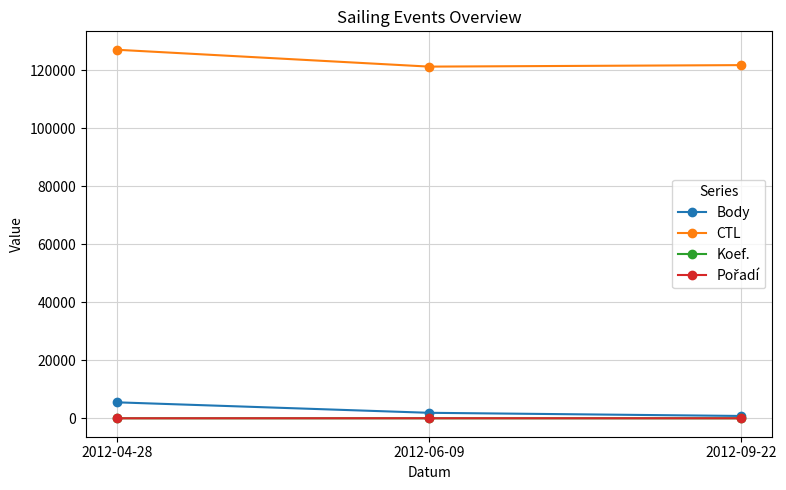

Is the value of CTL at 2012-09-22 greater than the value of Koef. at 2012-04-28?

Yes